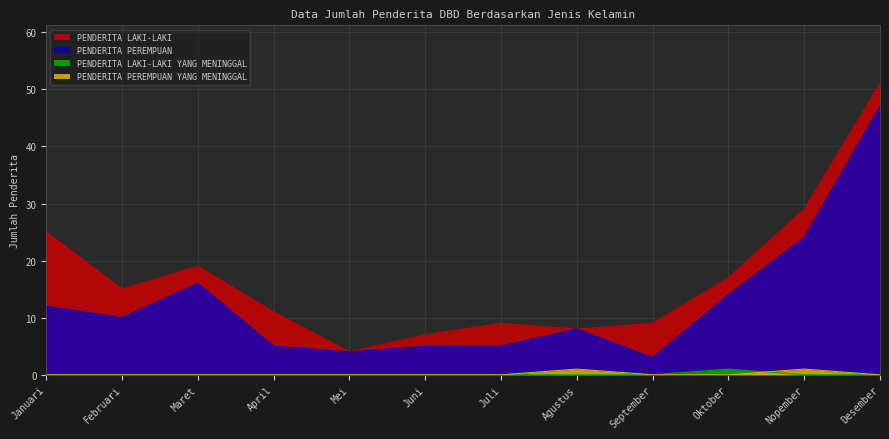

Reading right to left, list all the values displayed in this chart.

PENDERITA LAKI-LAKI: 51	29	17	9	8	9	7	4	11	19	15	25
PENDERITA PEREMPUAN: 47	24	14	3	8	5	5	4	5	16	10	12
PENDERITA LAKI-LAKI YANG MENINGGAL: 0	0	1	0	0	0	0	0	0	0	0	0
PENDERITA PEREMPUAN YANG MENINGGAL: 0	1	0	0	1	0	0	0	0	0	0	0